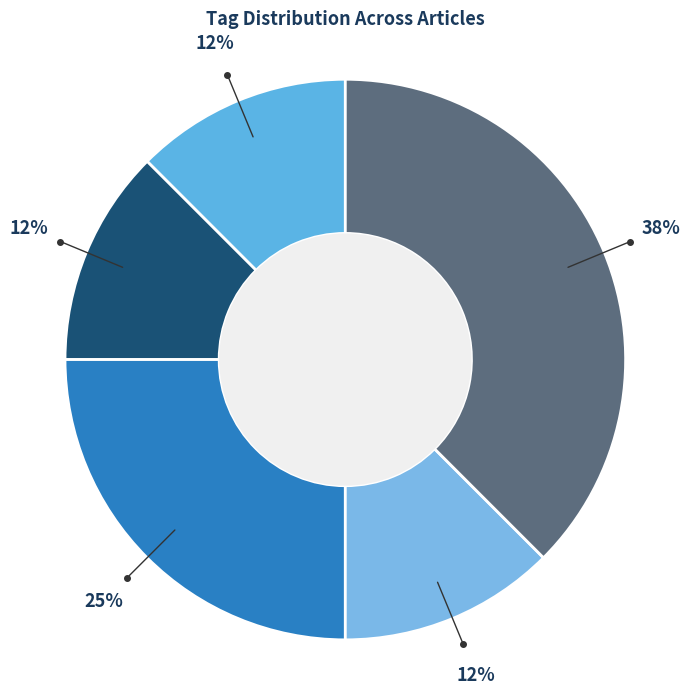

Count the number of slices in the pie.

5